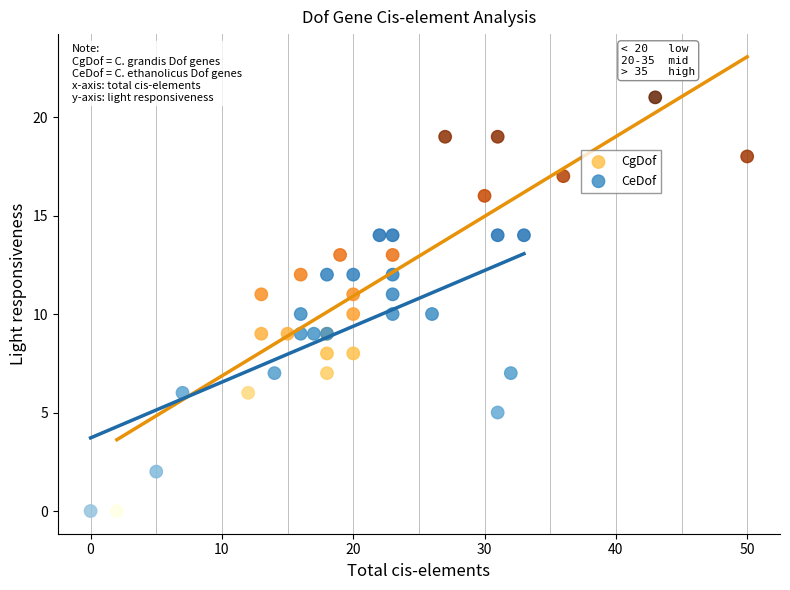

Which series contains the highest Y value?

CgDof